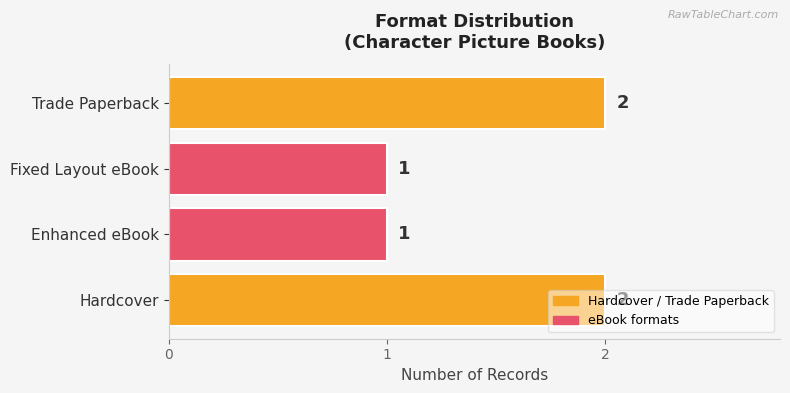

Count the values in the range 1 to 2.

4